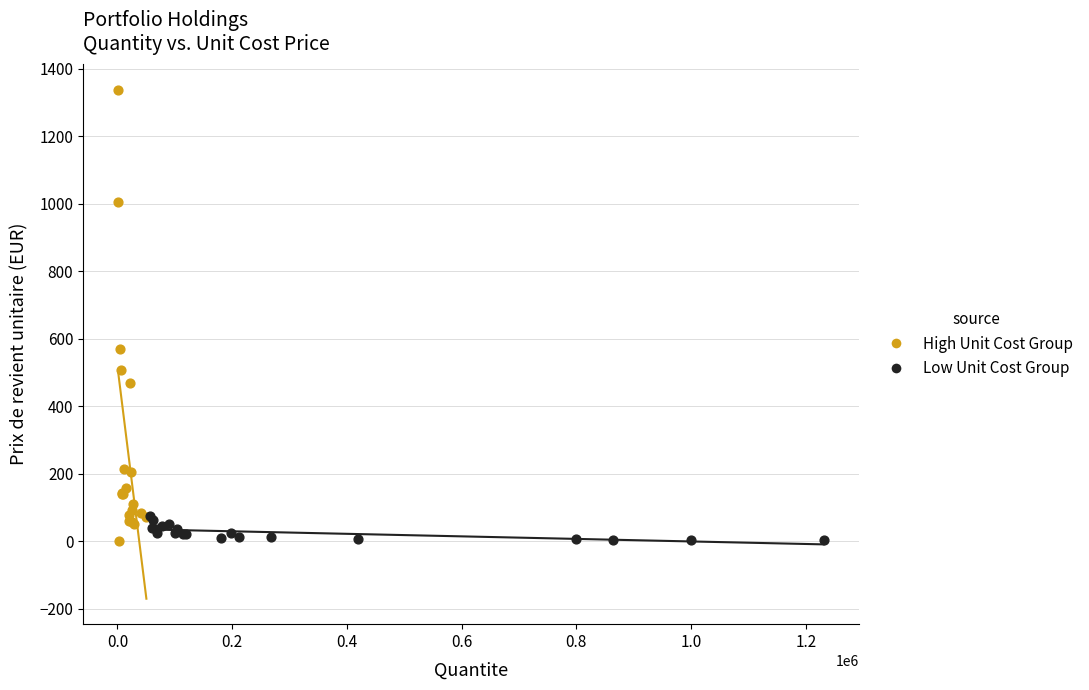

Which series reaches the maximum Y coordinate?

High Unit Cost Group